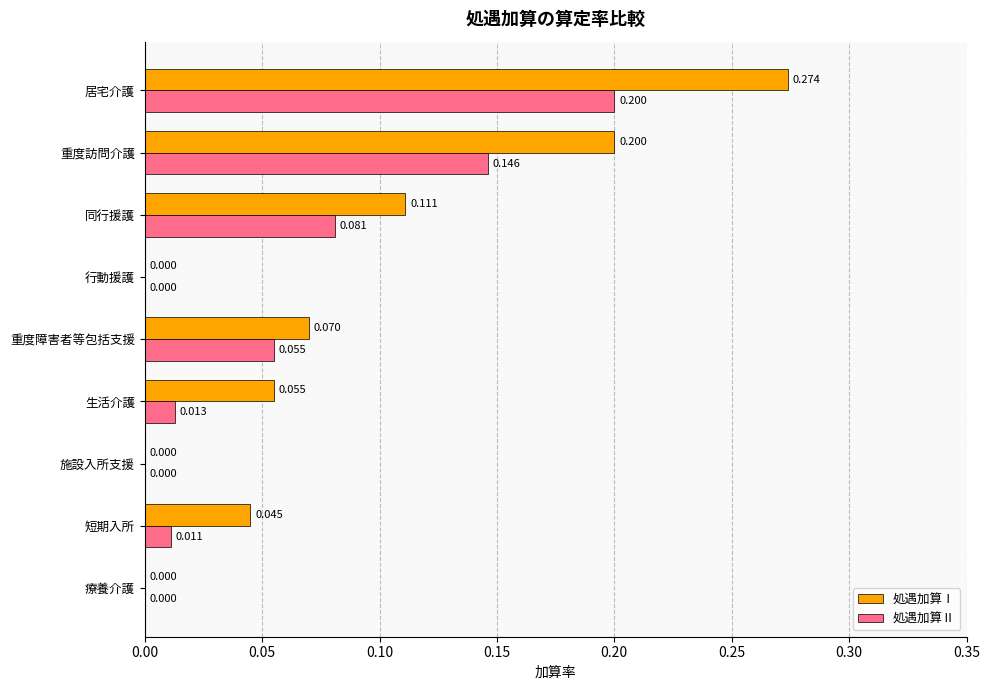

At which category is the sum across all series the highest?

居宅介護